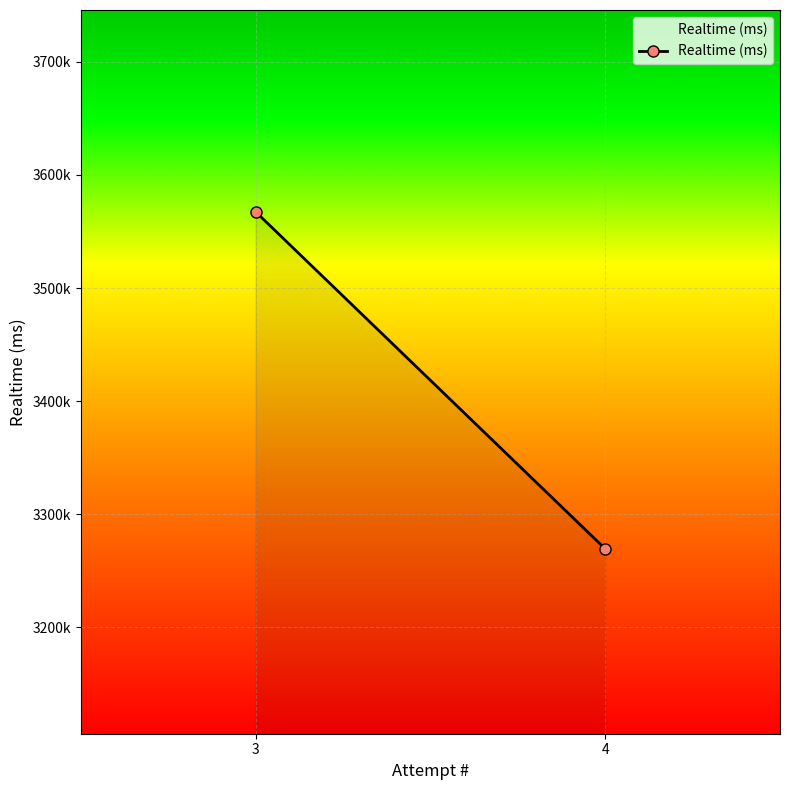

True or false: the data shows 3567507 at 3.

True